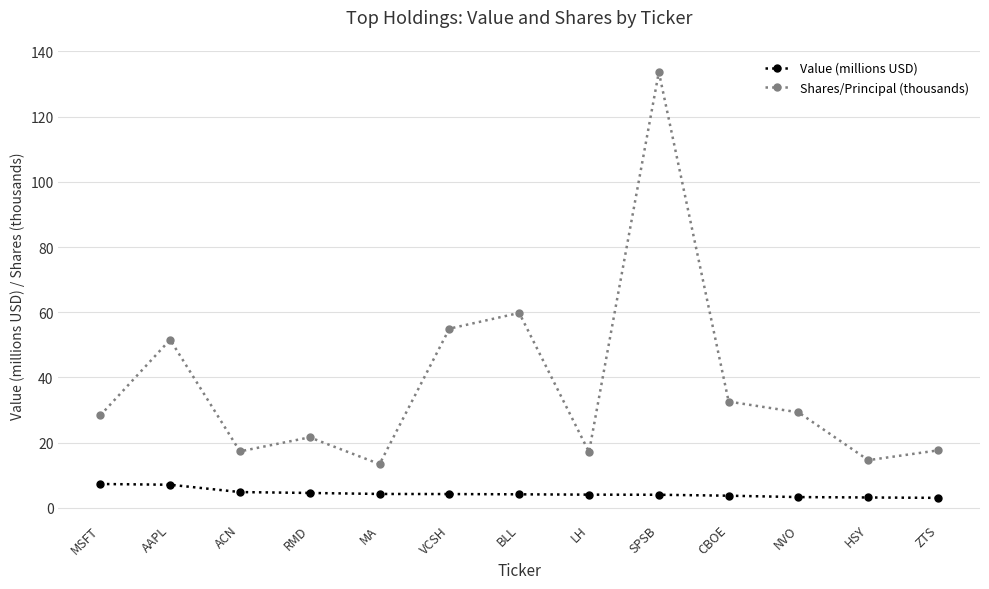

At which label is Shares/Principal (thousands) closest to 73?

BLL